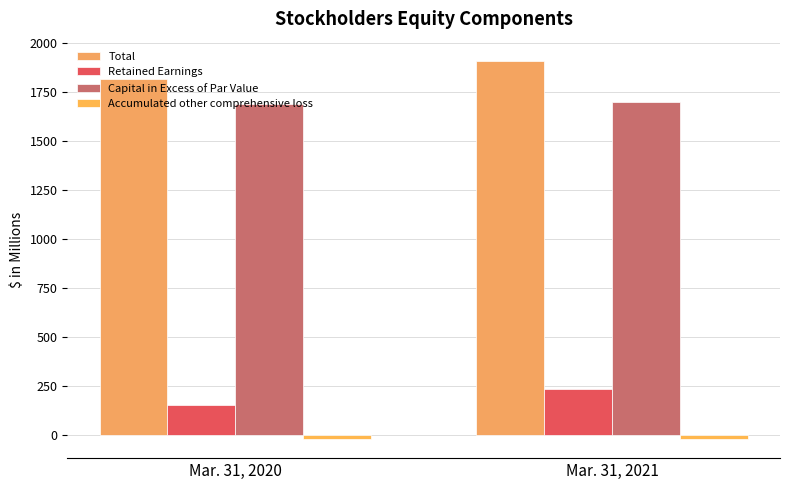

What is the total value across all series at Mar. 31, 2021?

3822.8